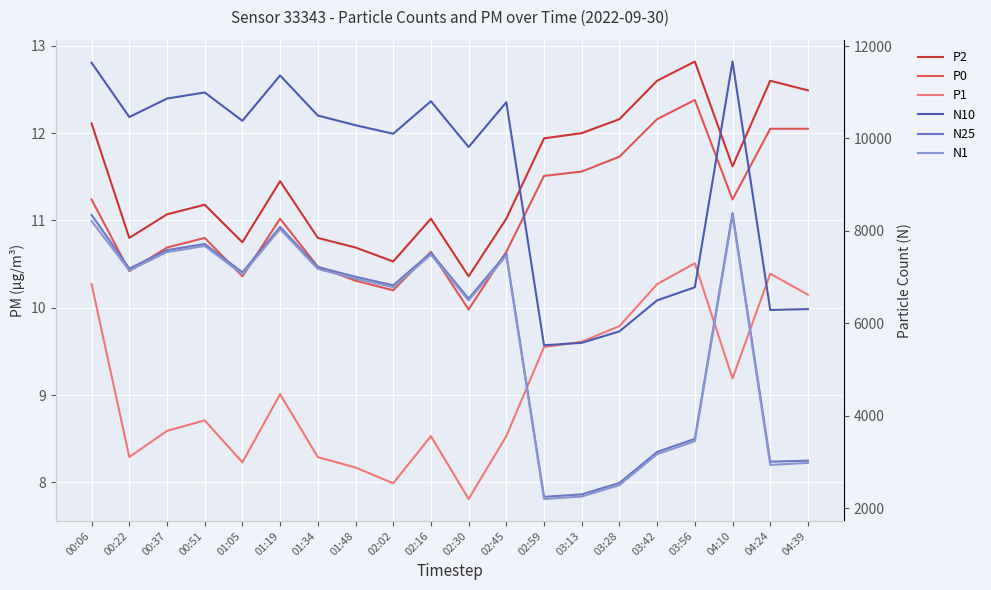

At which label does P2 first exceed 11?

00:06